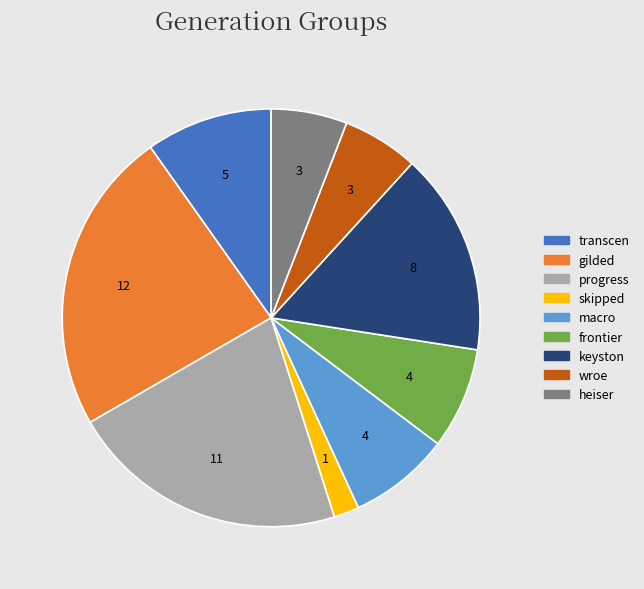

Is there any slice that represents more than half of the pie?

No